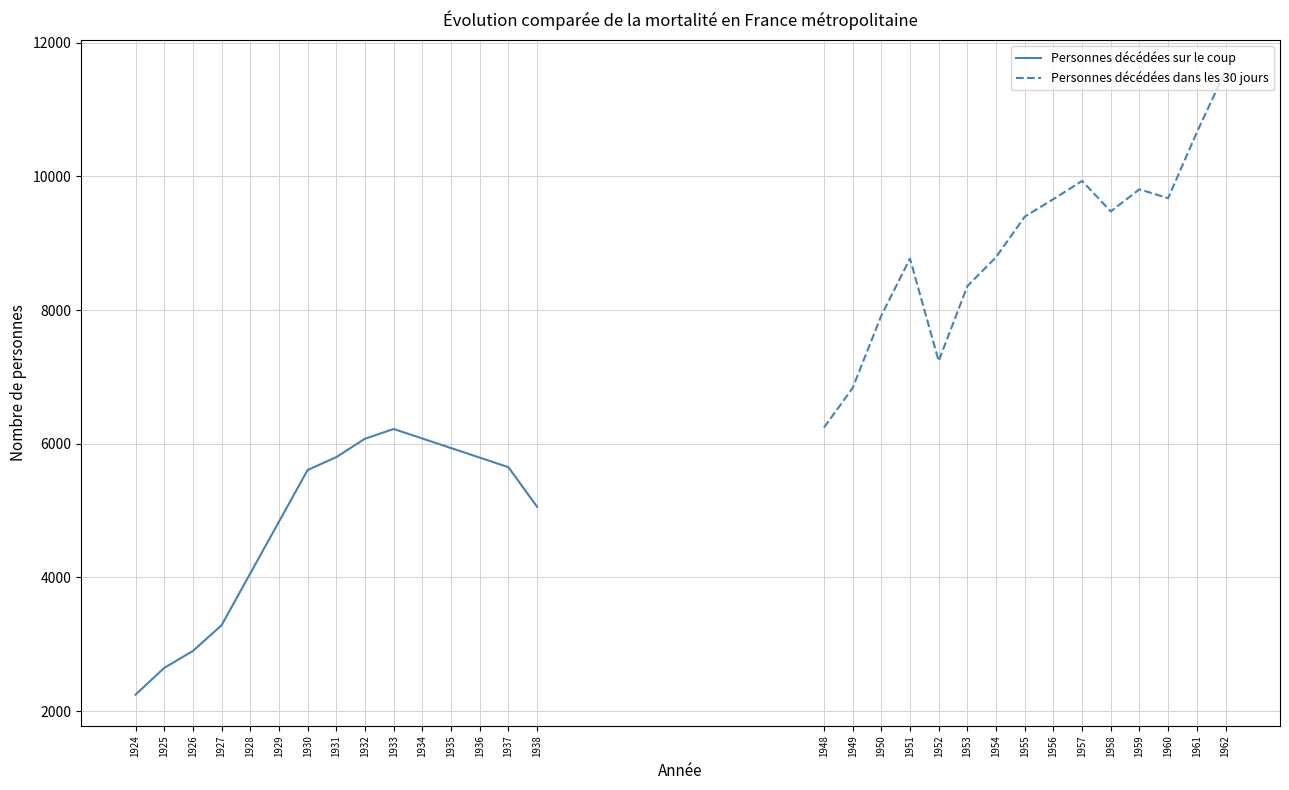

What are all the series names shown in the legend?

Personnes décédées sur le coup, Personnes décédées dans les 30 jours